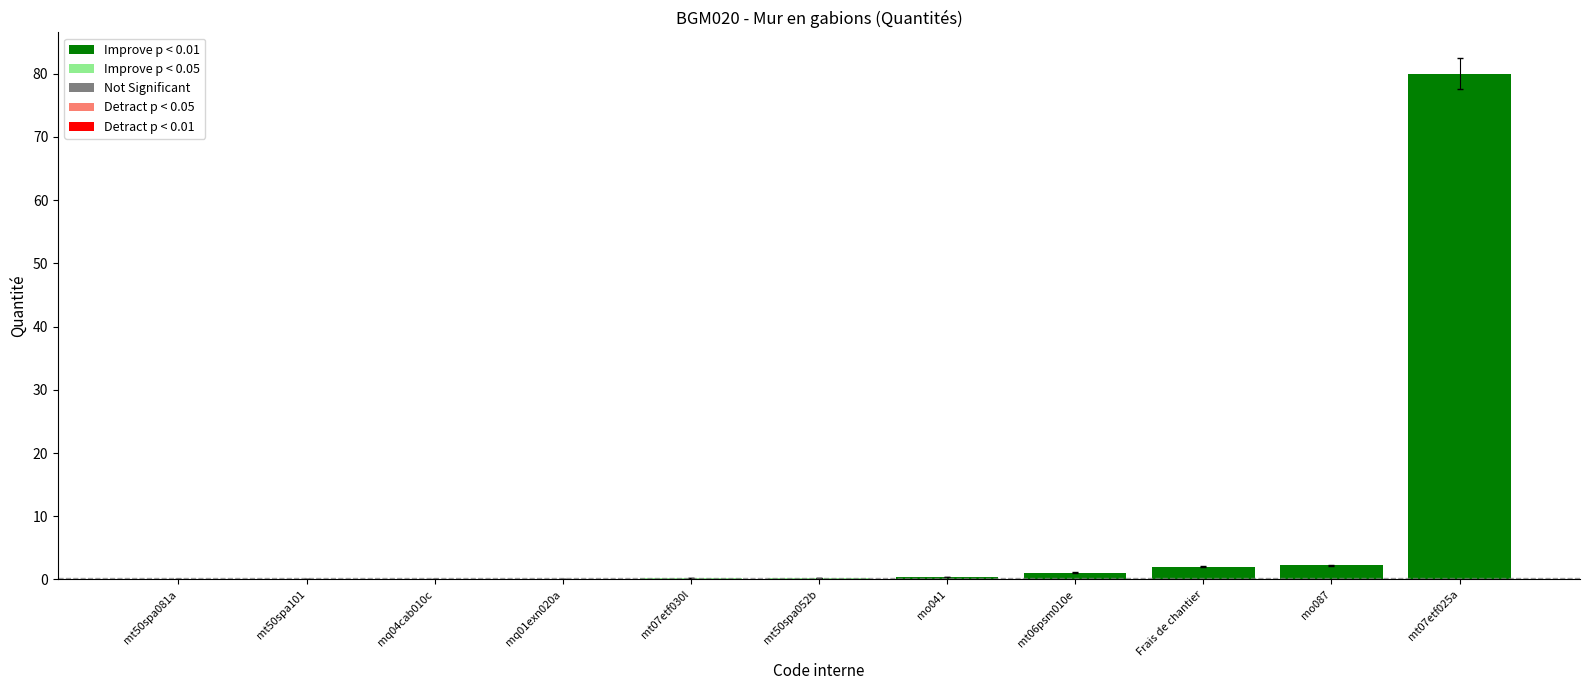

The value at mo041 is 0.7. True or false?

False